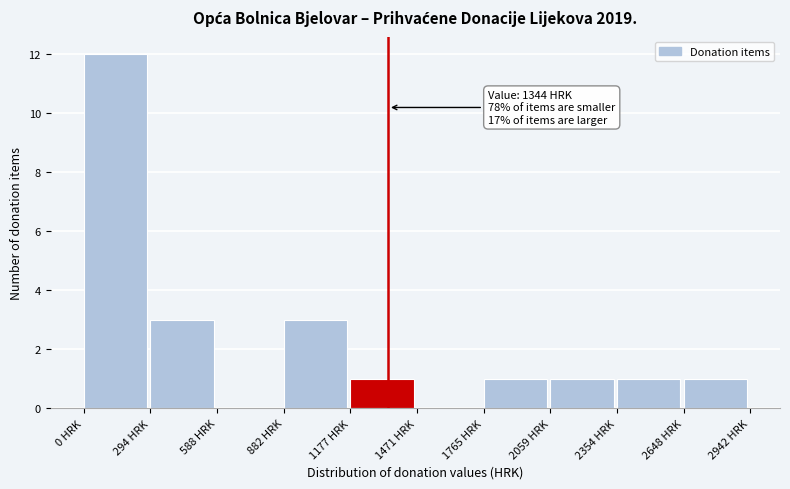

Over which range of the x-axis is the bar tallest?

0 to 300